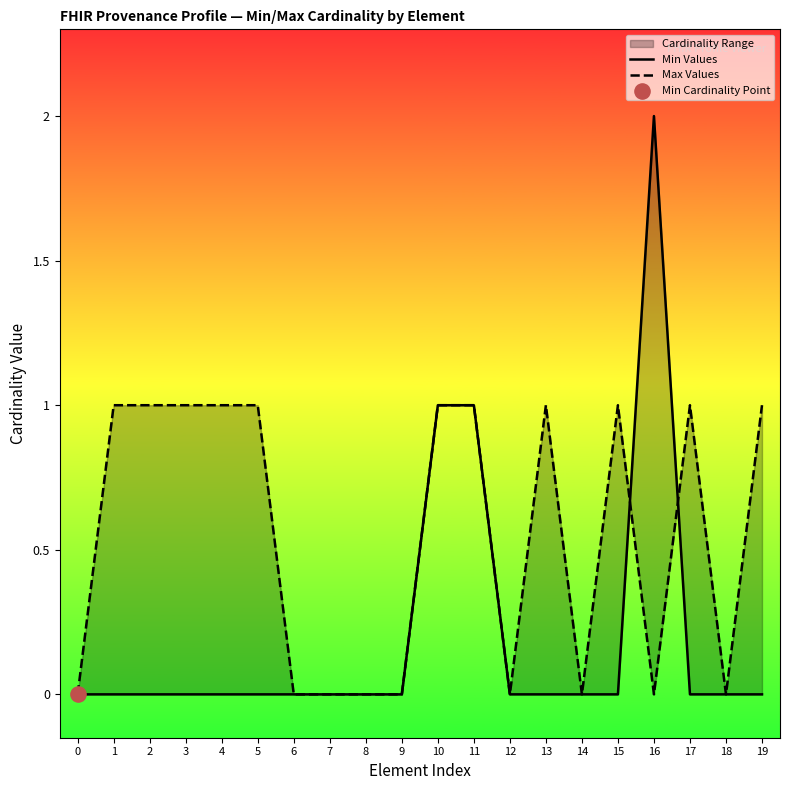

At how many categories does at least one series exceed 0?

12